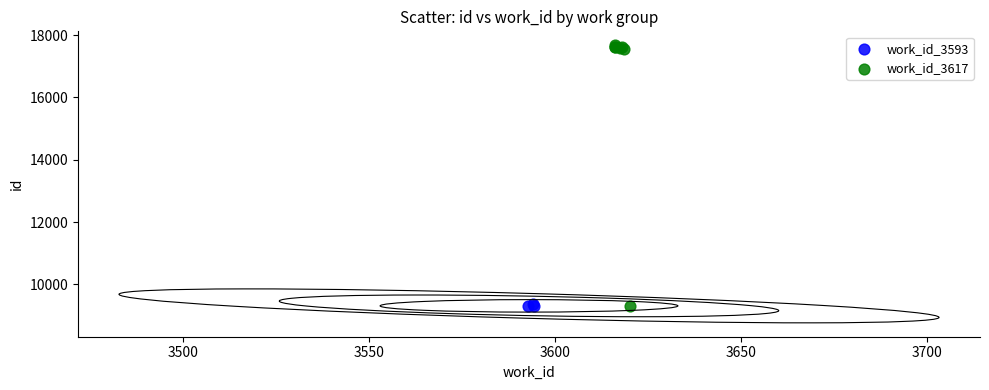

Which series has the largest Y range (max minus min)?

work_id_3617